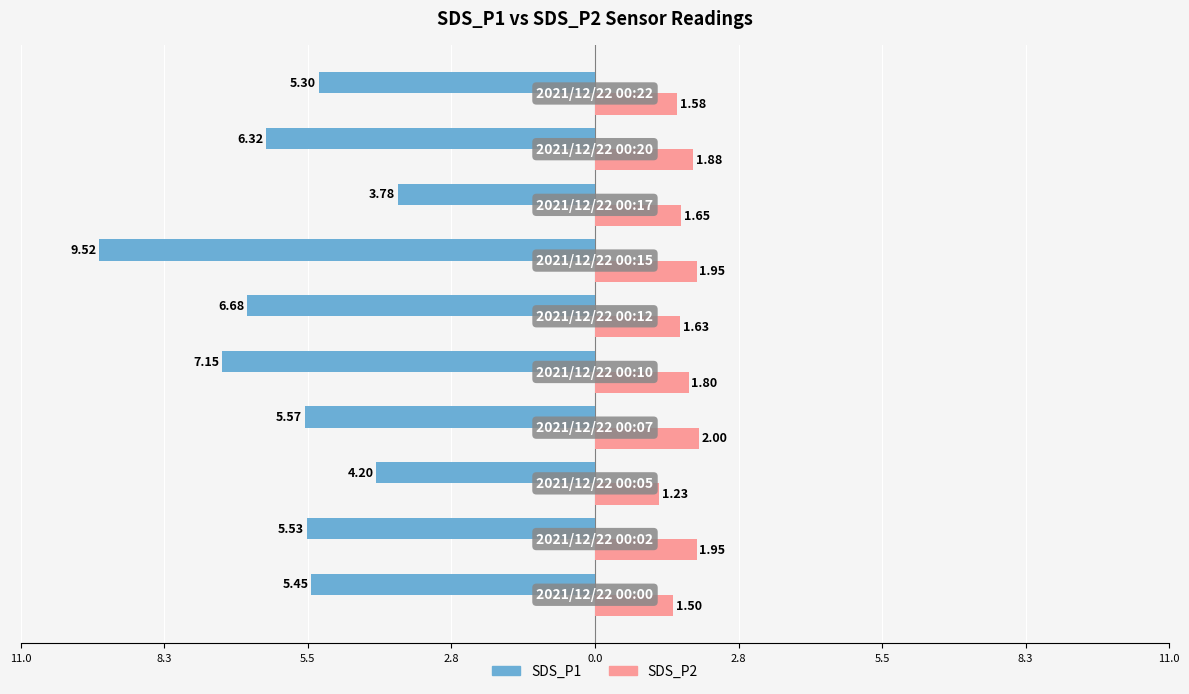

What are all the series names shown in the legend?

SDS_P1, SDS_P2